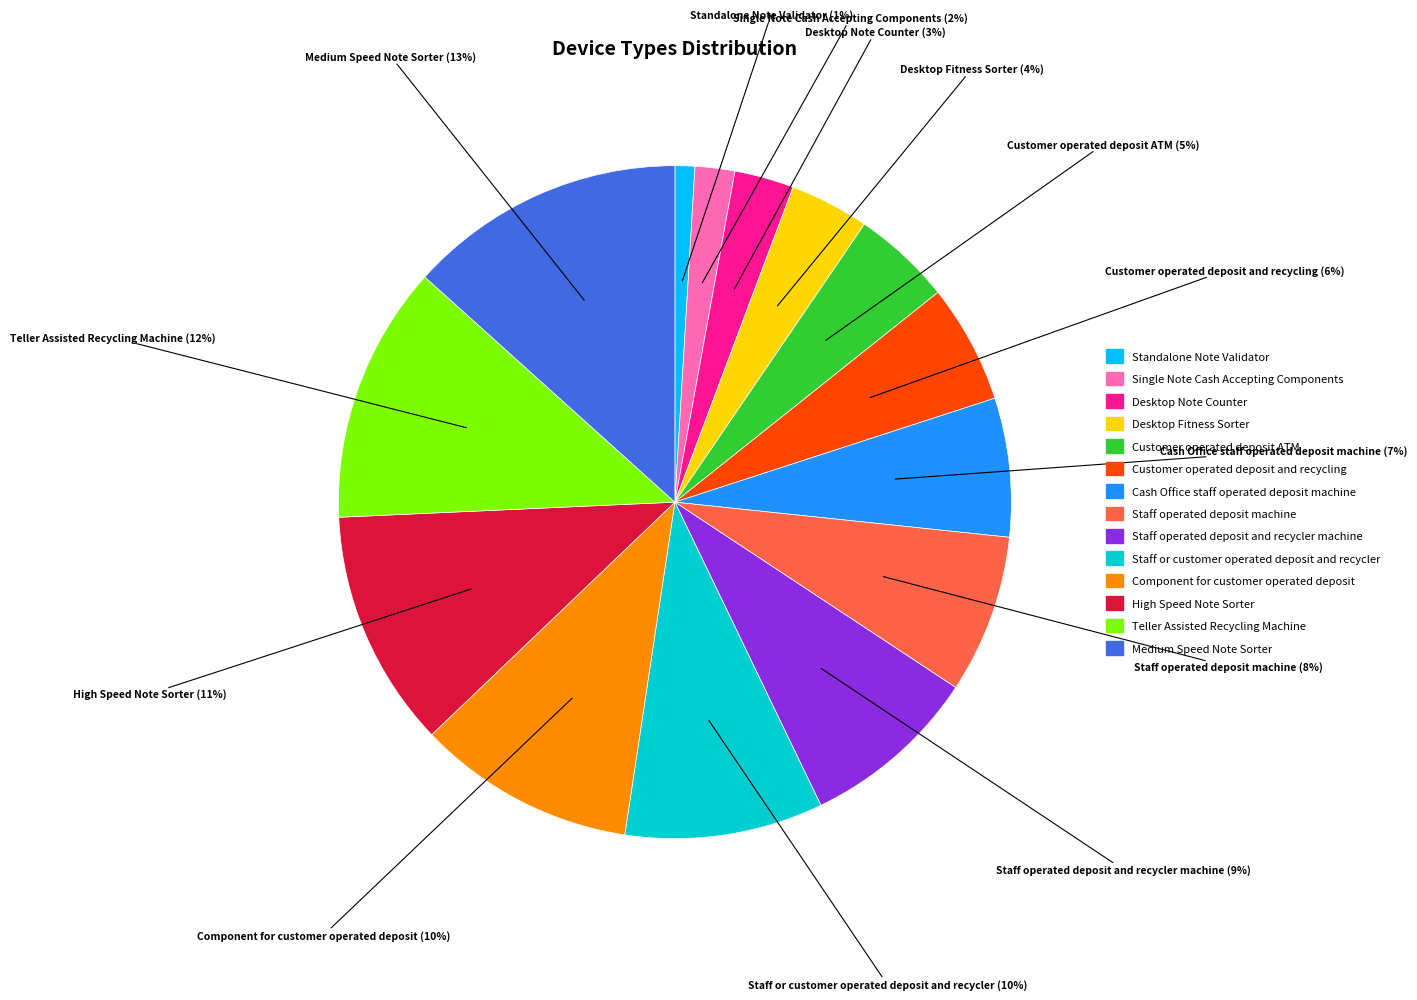

To the nearest percent, what is the average slice percentage?

7%